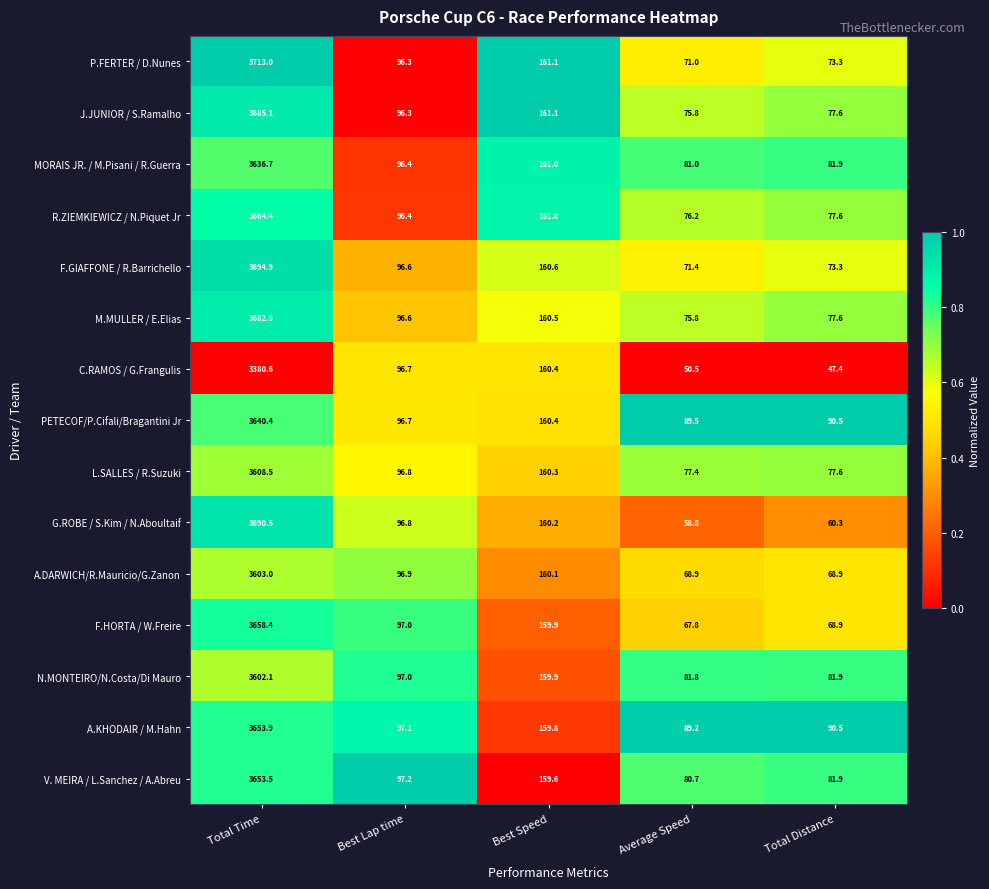

What is the sum of the M.MULLER / E.Elias values at Total Distance and Best Lap time?

174.2